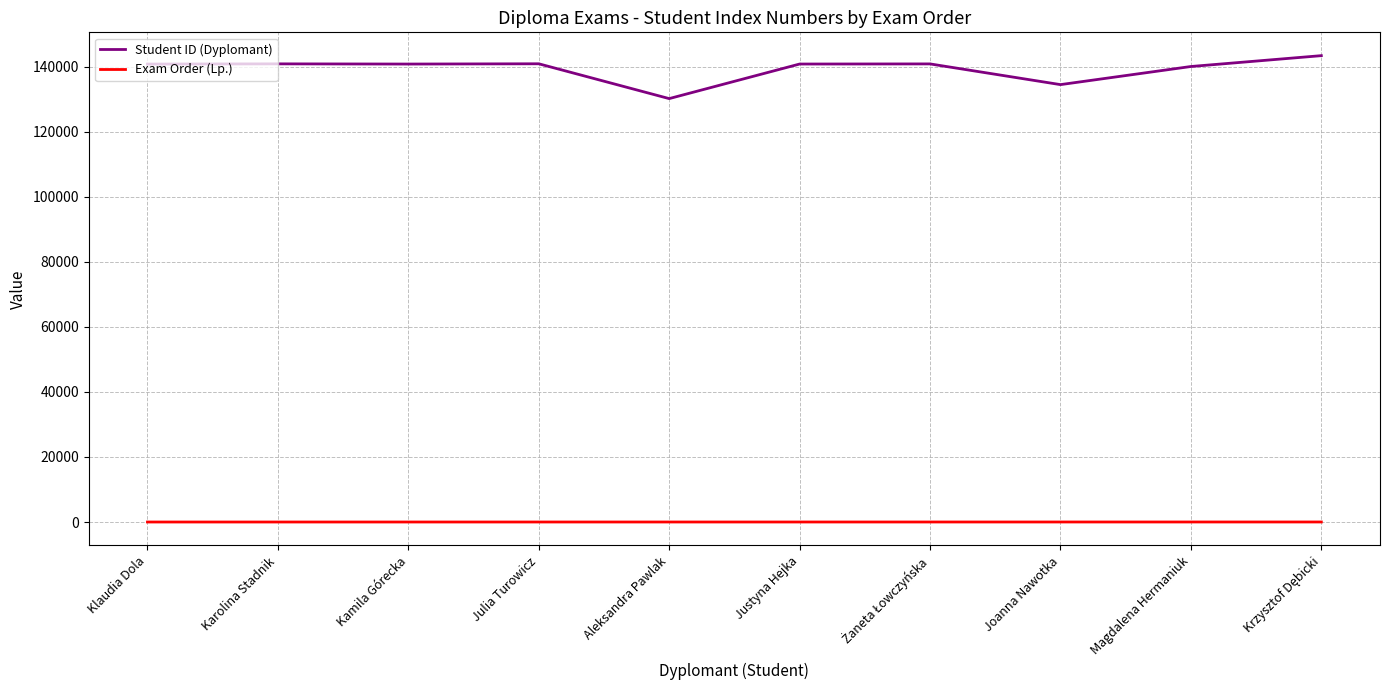

Rank the series by their average value, from highest to lowest.

Student ID (Dyplomant), Exam Order (Lp.)